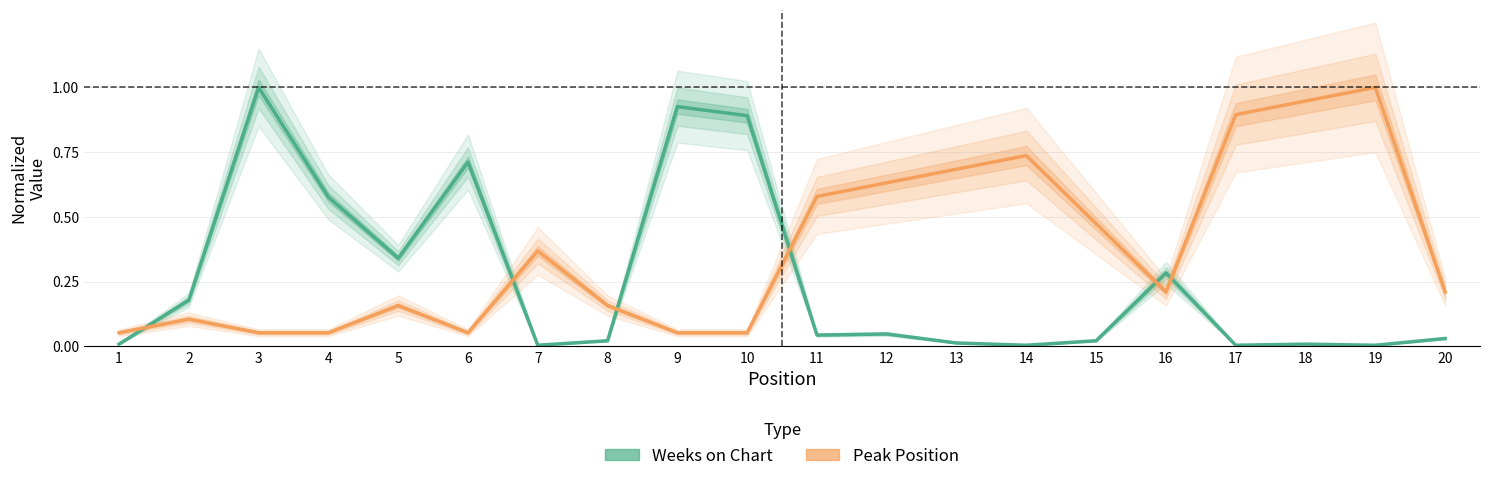

Rank the series at 18 from highest to lowest value.

Peak Position, Weeks on Chart